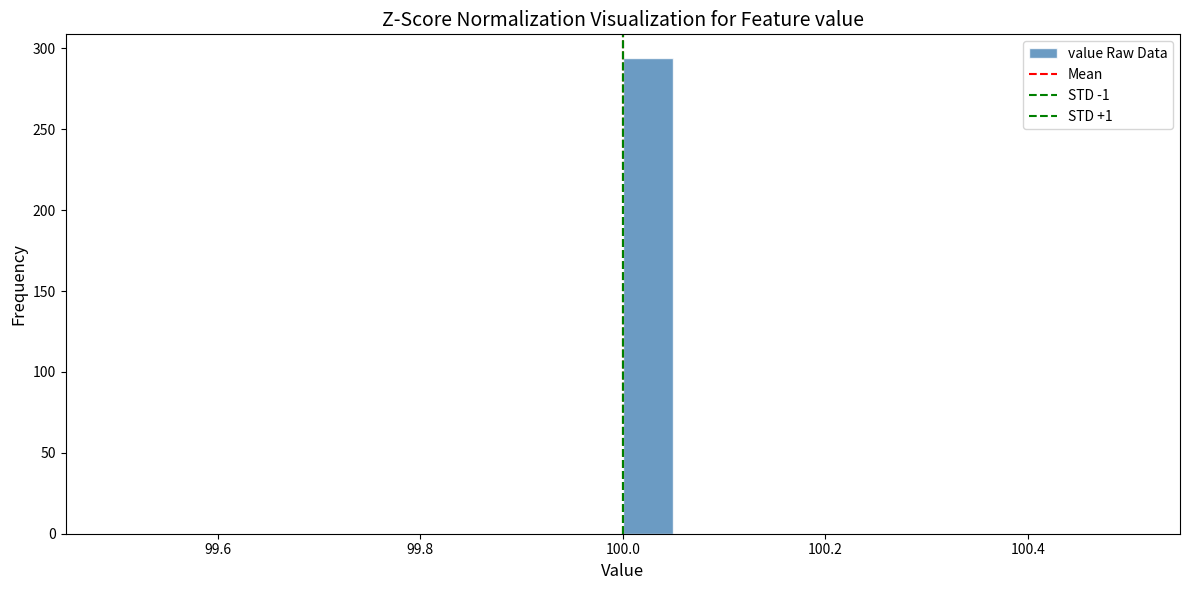

Read against the x-axis, roughly where is the centre of the tallest bar?

100.02